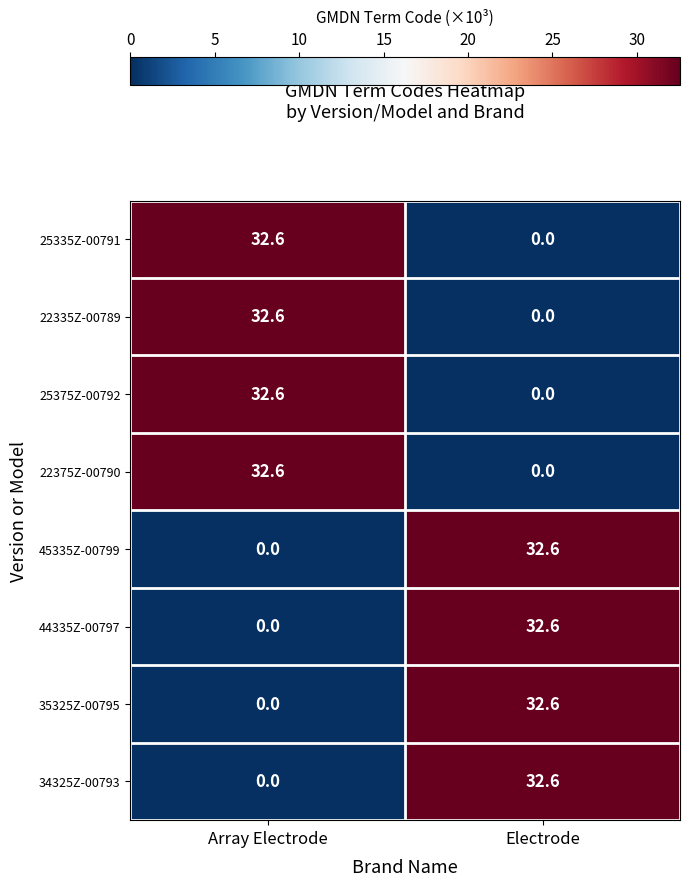

Reading left to right, what are all the values shown in this chart?

25335Z-00791: Array Electrode=32.6	Electrode=0.0
22335Z-00789: Array Electrode=32.6	Electrode=0.0
25375Z-00792: Array Electrode=32.6	Electrode=0.0
22375Z-00790: Array Electrode=32.6	Electrode=0.0
45335Z-00799: Array Electrode=0.0	Electrode=32.6
44335Z-00797: Array Electrode=0.0	Electrode=32.6
35325Z-00795: Array Electrode=0.0	Electrode=32.6
34325Z-00793: Array Electrode=0.0	Electrode=32.6